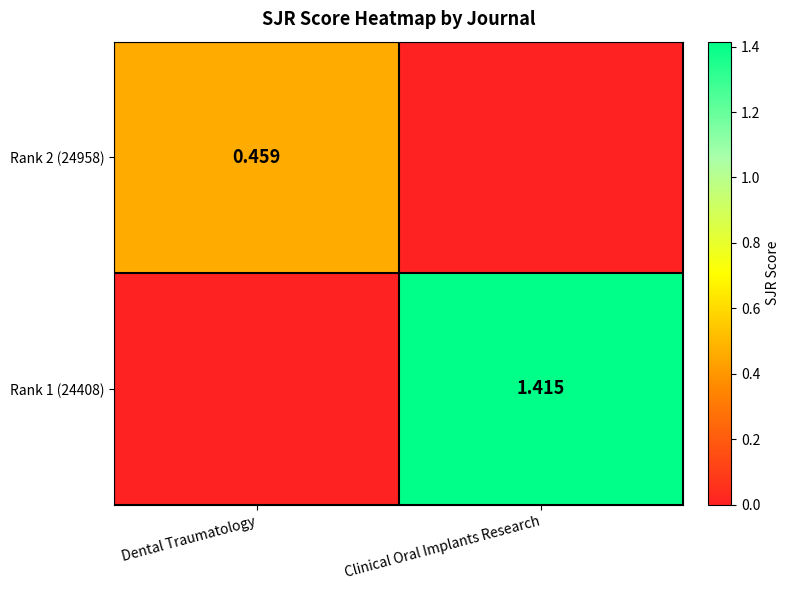

Which category has the highest value in the Rank 1 (24408) series?

Clinical Oral Implants Research